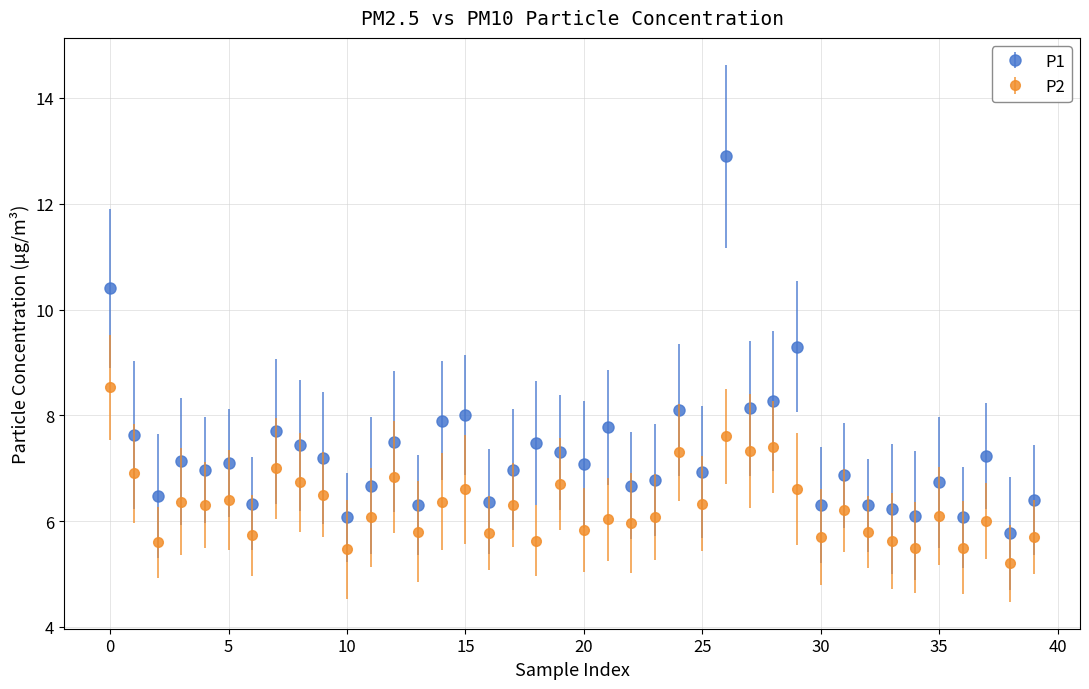

List the series in order of their peak value, lowest first.

P2, P1